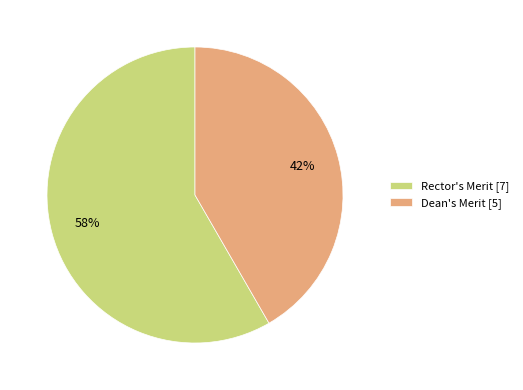

What is the largest slice in the pie chart?

Rector's Merit